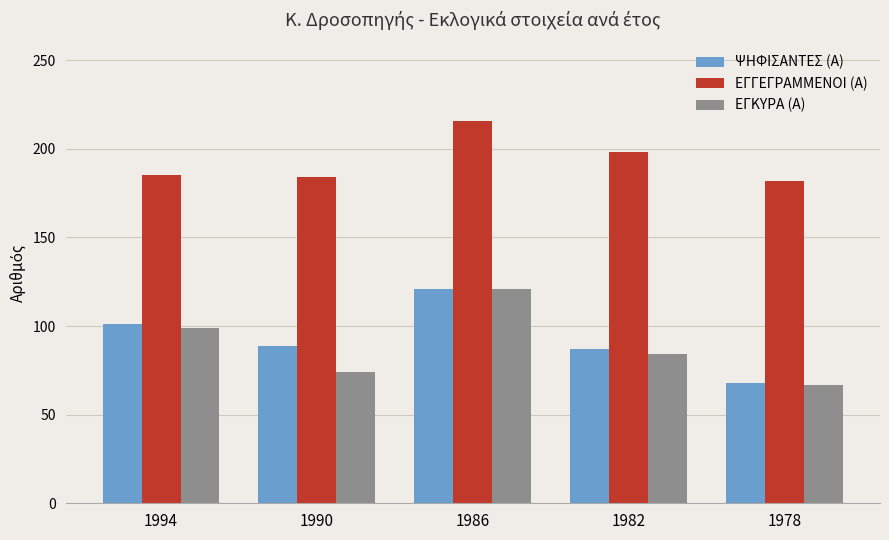

What is the spread (max minus min) of values at 1986?

95